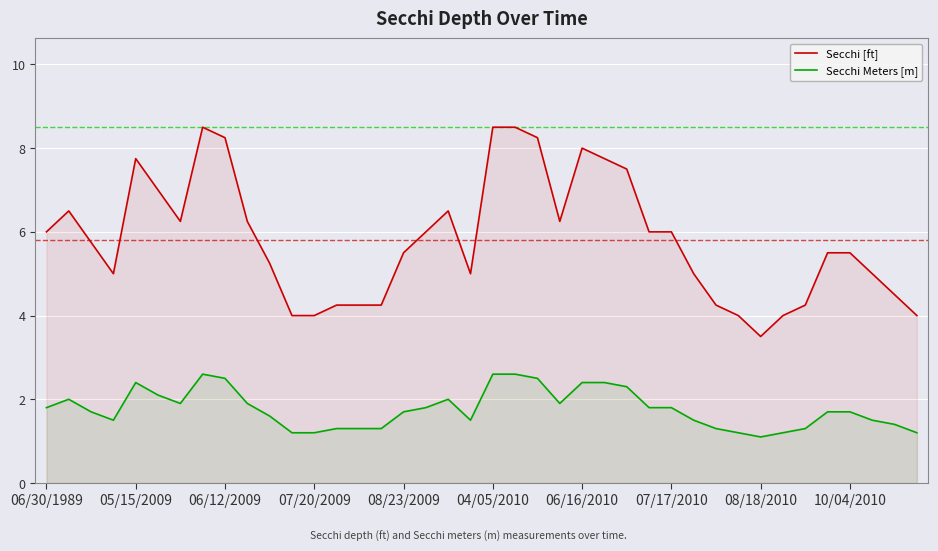

What is the difference between the maximum and minimum values in the Secchi Meters [m] series?

1.5